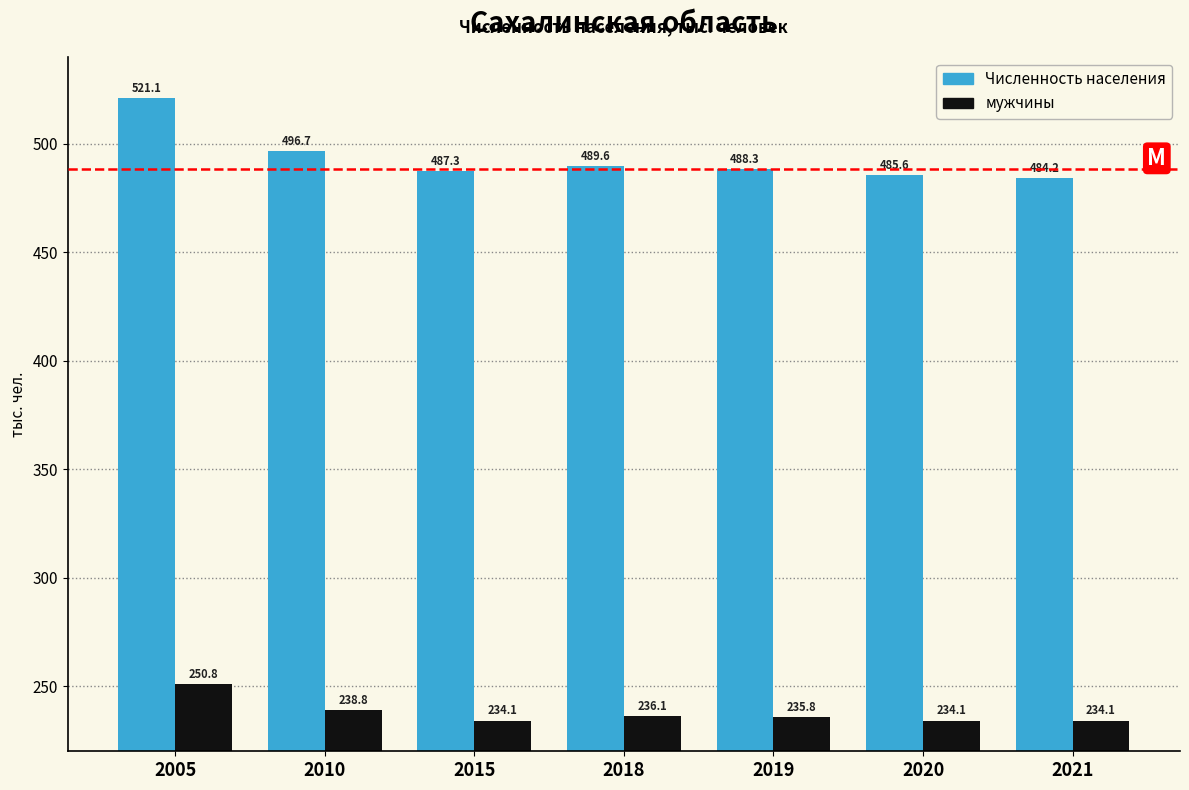

Reading right to left, what are all the values shown in this chart?

Численность населения: 484.2	485.6	488.3	489.6	487.3	496.7	521.1
мужчины: 234.1	234.1	235.8	236.1	234.1	238.8	250.8